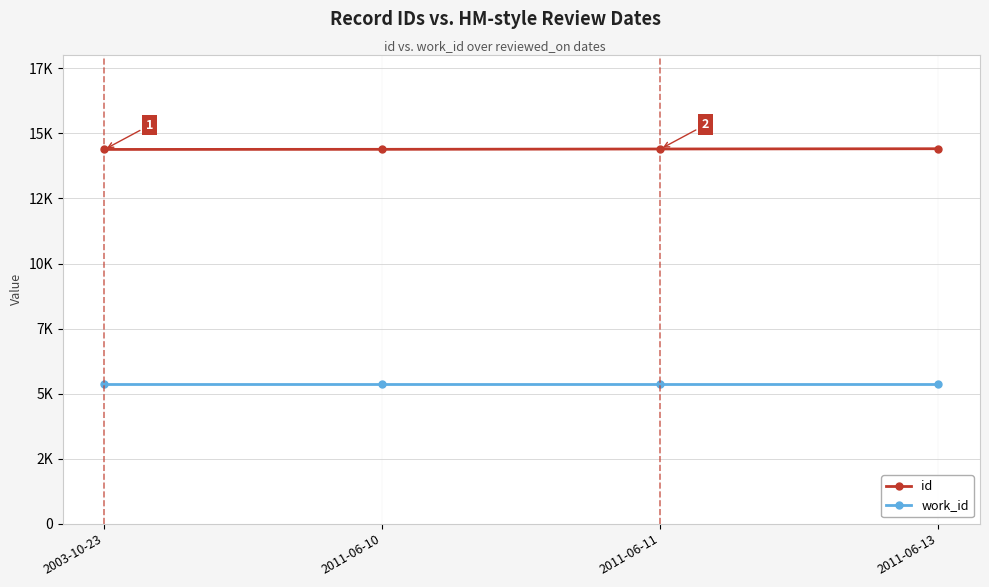

Between 2011-06-10 and 2011-06-13, which series saw the biggest shift?

id